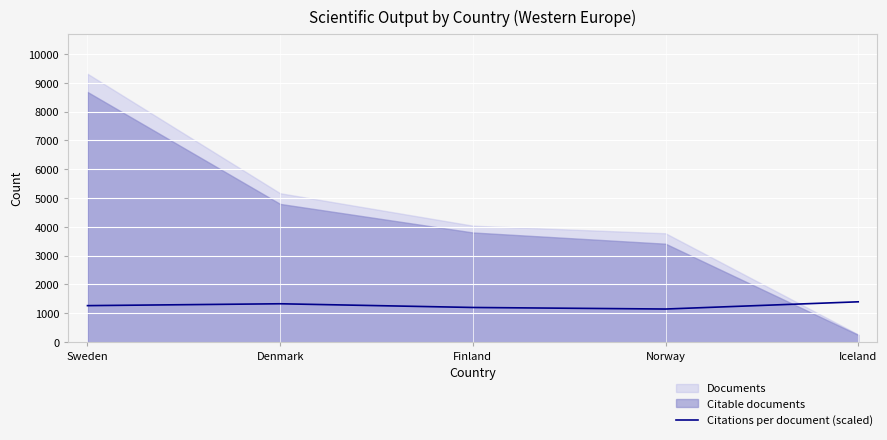

Is it true that Citations per document (scaled) equals 638.3 at Sweden?

False